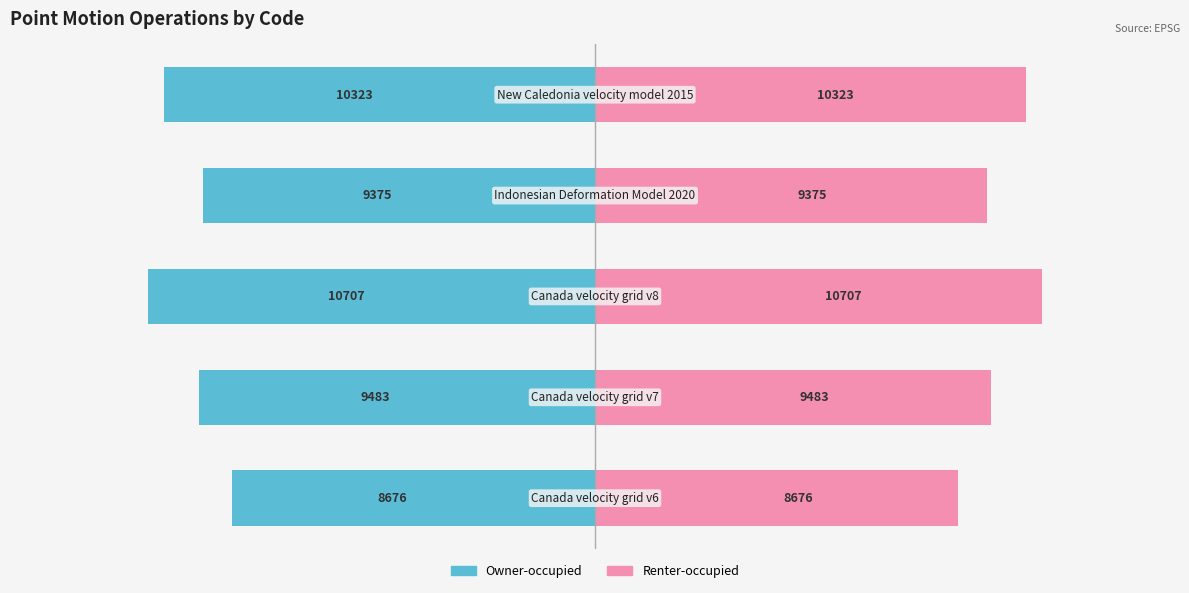

What is the sum of all Left (CODE/2) values?

-24282.0